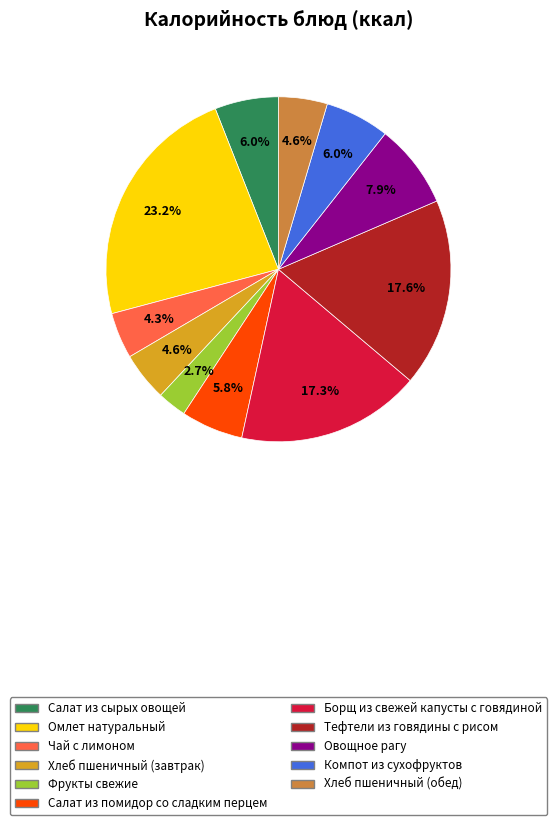

To the nearest percent, what portion does Борщ из свежей капусты с говядиной represent?

17%